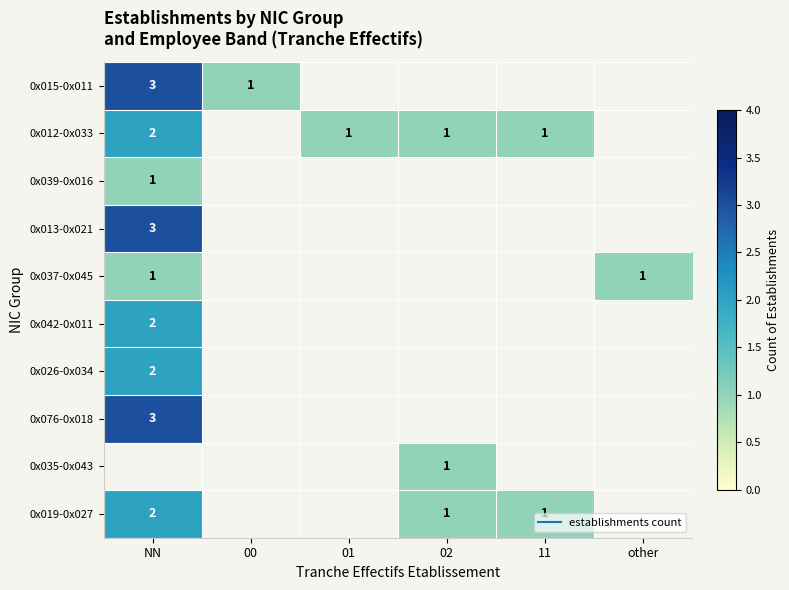

How many categories are shown in the chart?

6